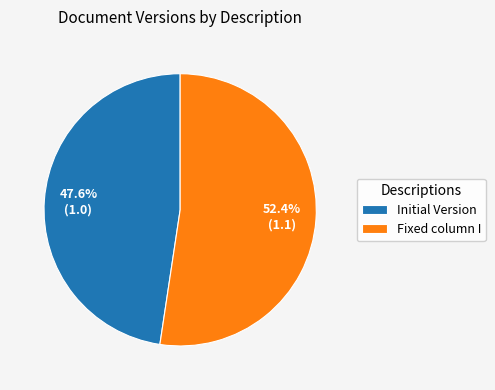

To the nearest percent, what percentage of the pie is Initial Version?

48%